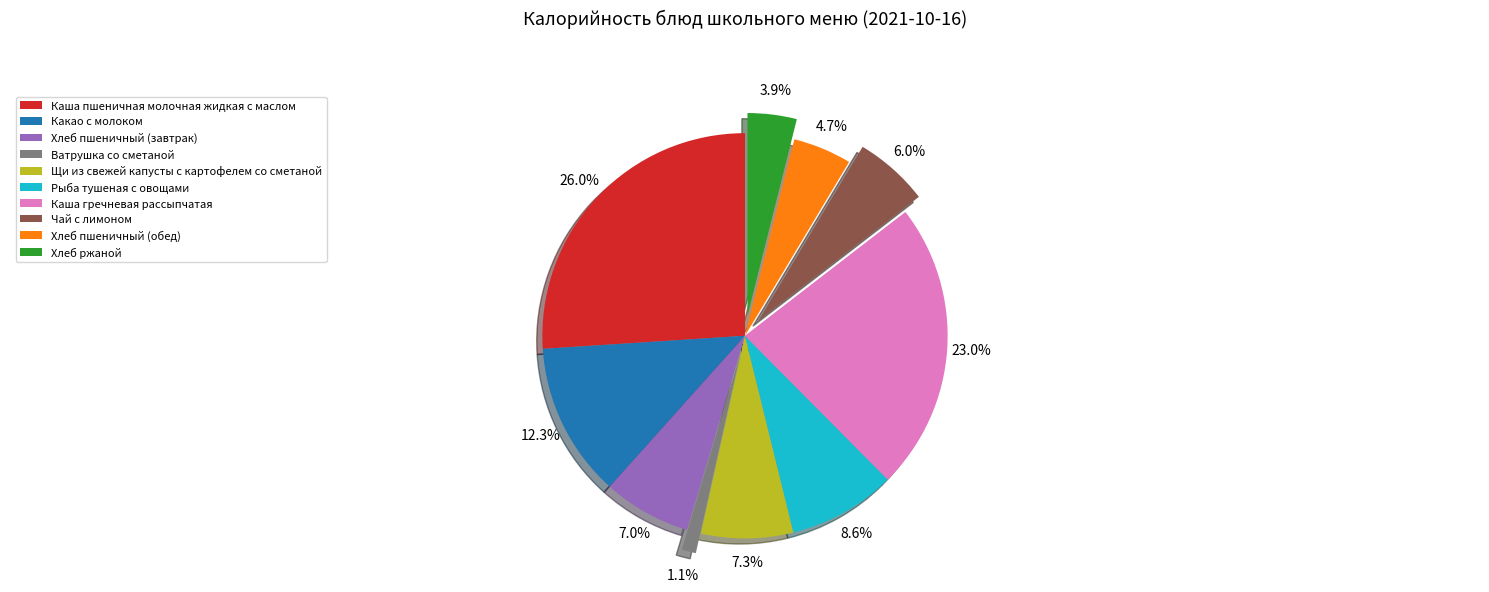

To the nearest percent, what is the difference between the largest and smallest slice percentages?

25%